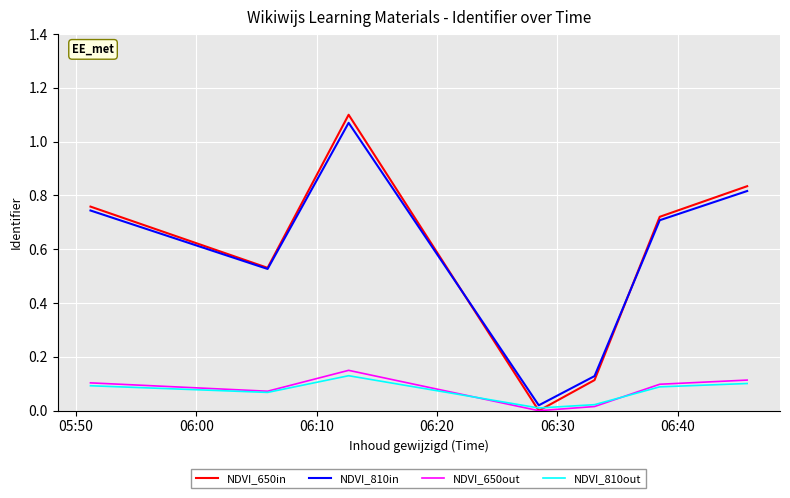

Which series has the largest range (max minus min)?

NDVI_650in